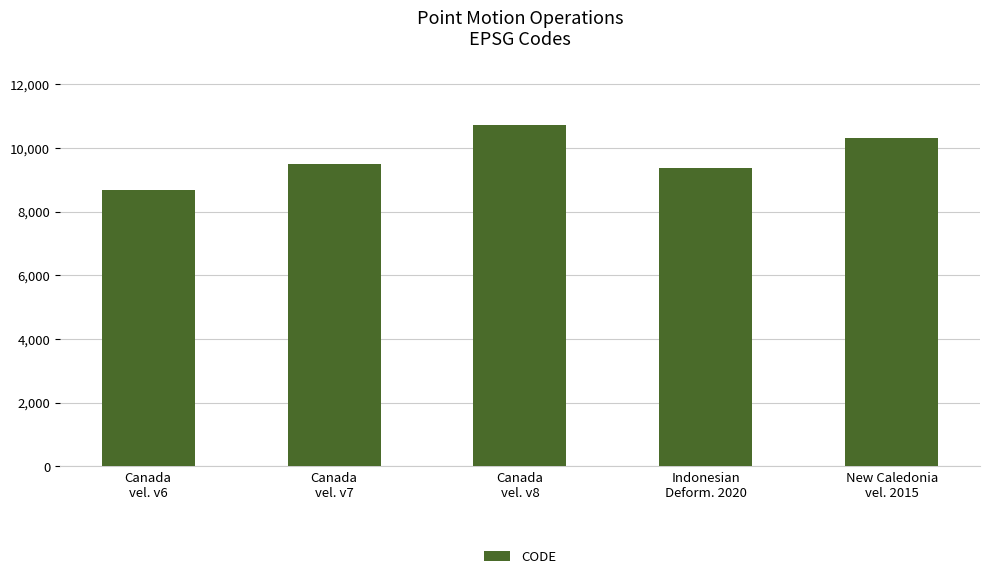

At which category does the chart reach its peak across all series?

Canada
vel. v8